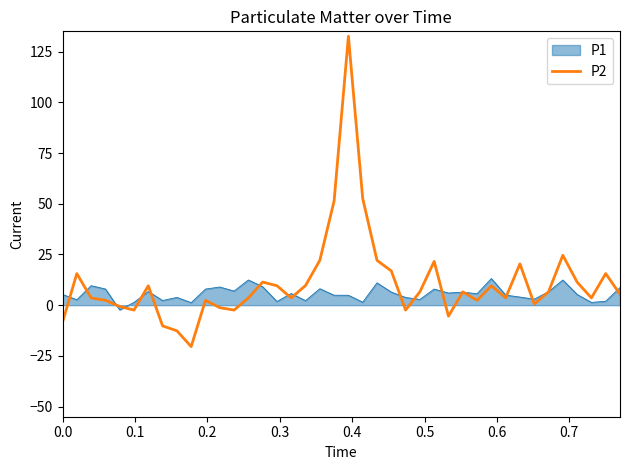

What is the smallest value displayed?

-20.4